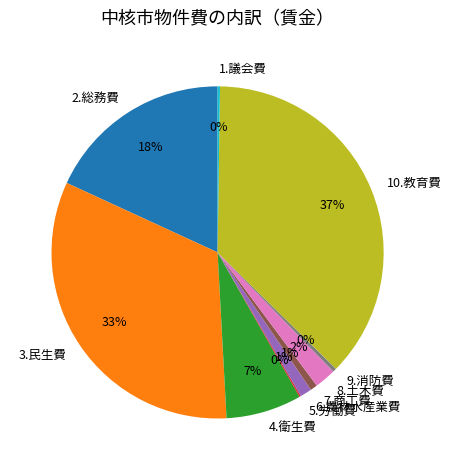

Which has a higher value, 10.教育費 or 7.商工費?

10.教育費